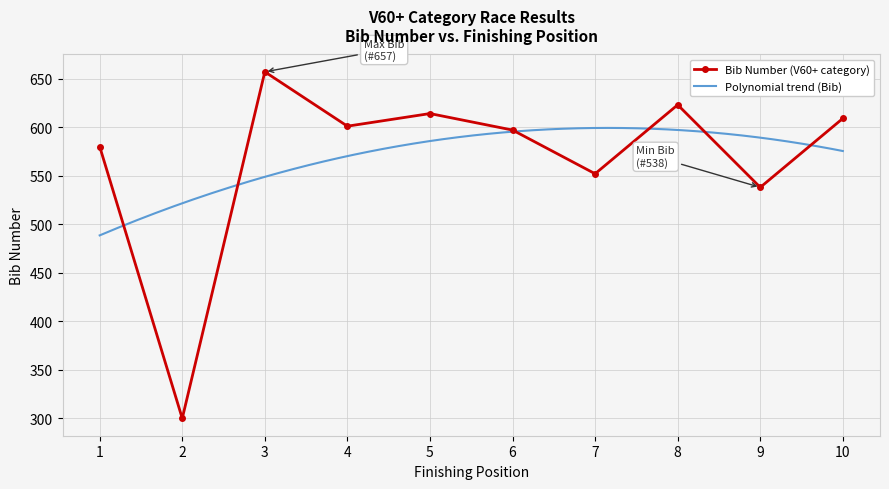

What is the average value?

567